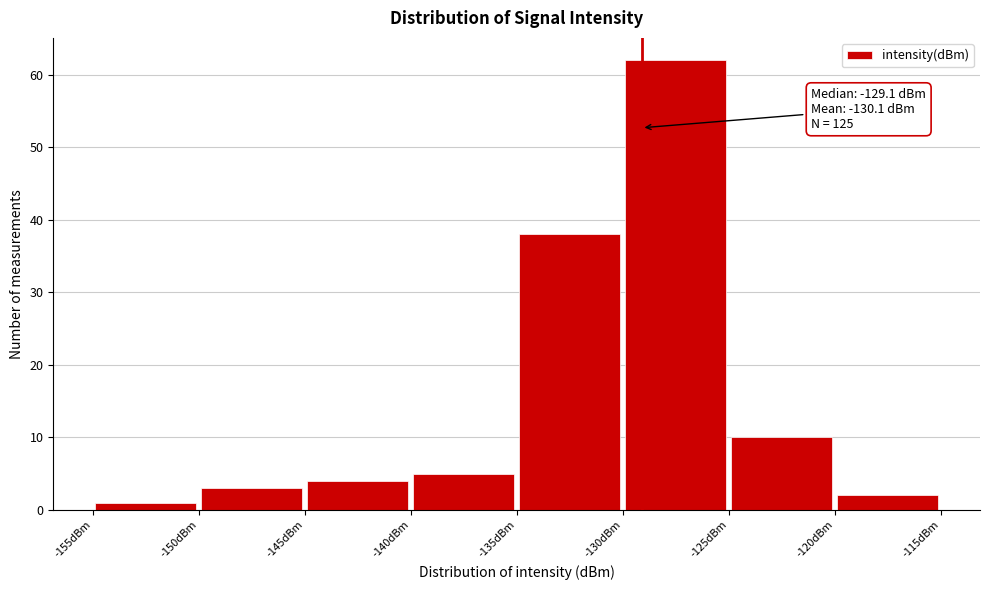

Over which range of the x-axis is the bar tallest?

-130 to -125